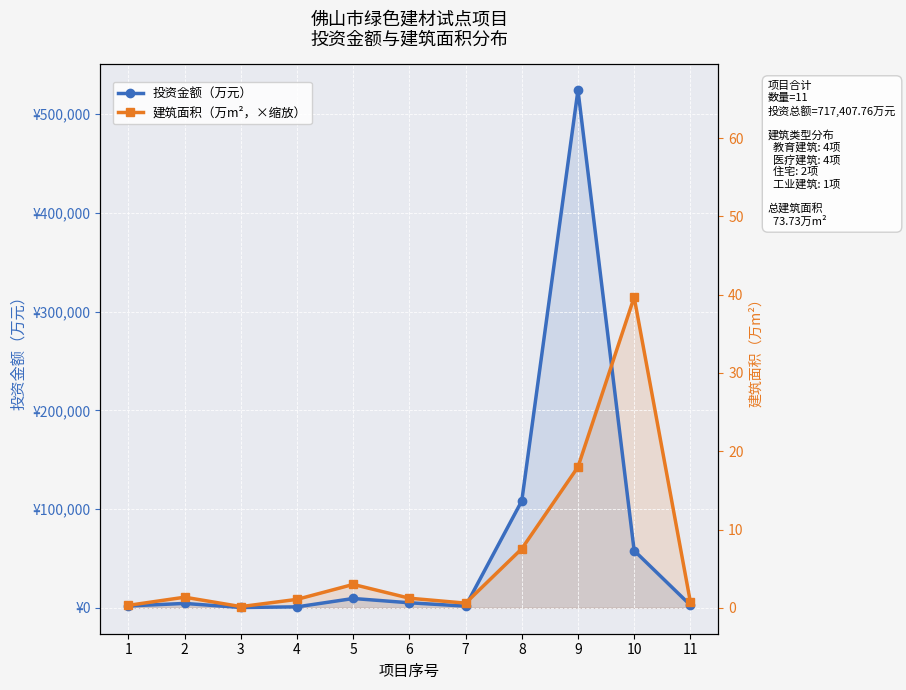

How many lines are shown in the chart?

2